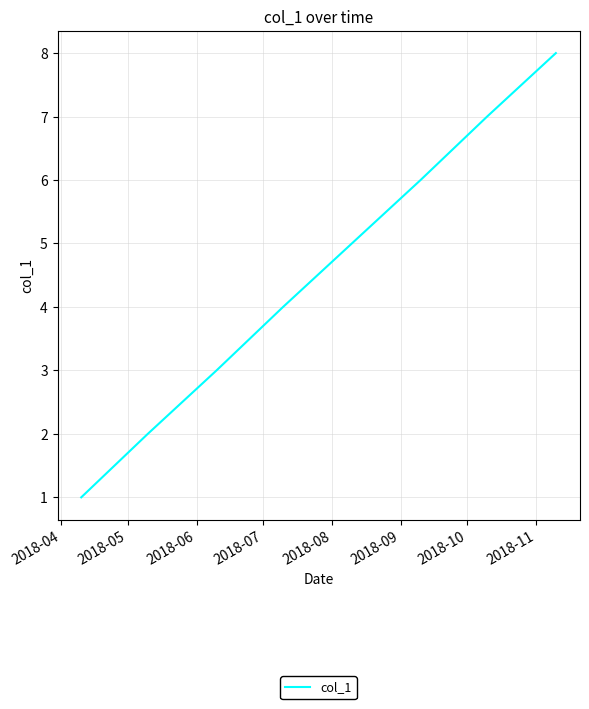

What is the greatest value displayed?

8